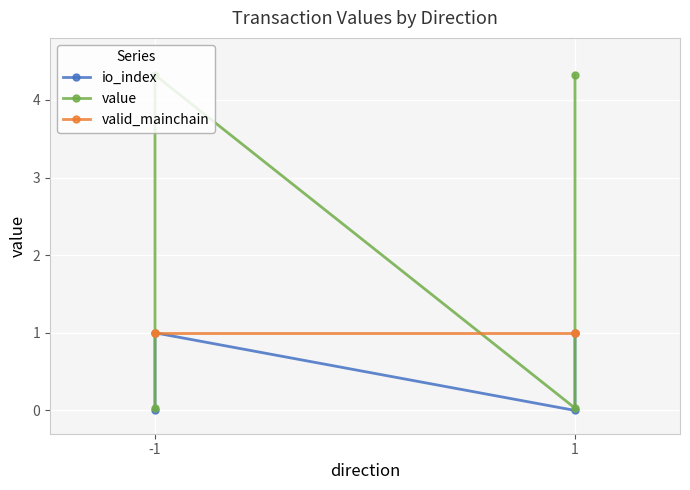

Which category has the lowest value in the value series?

-1